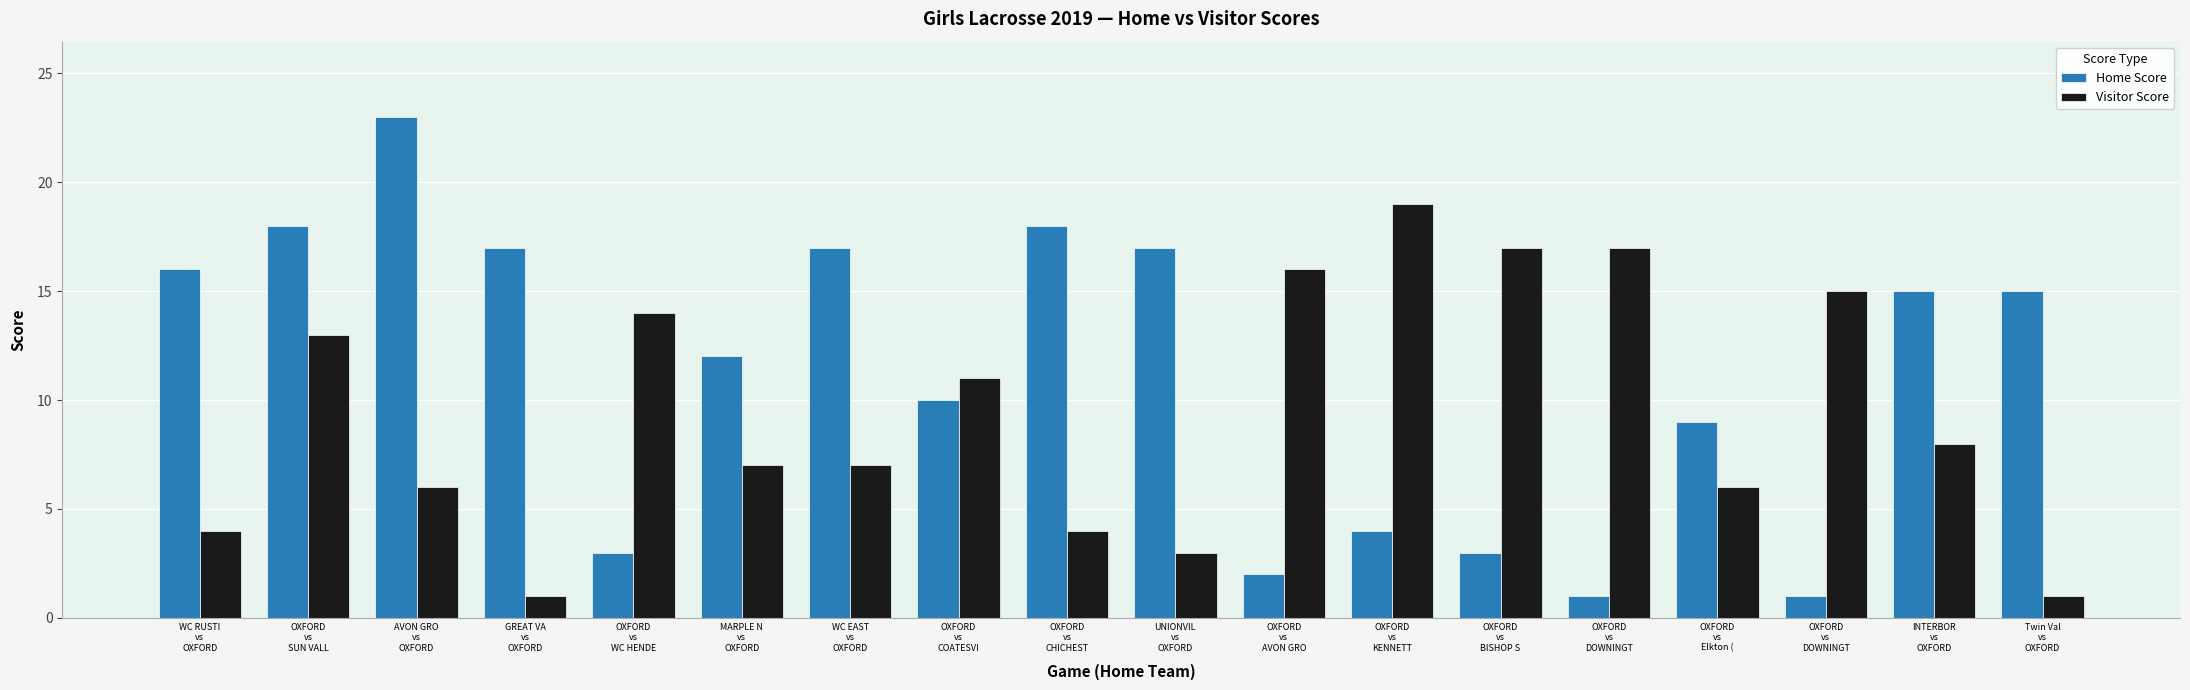

Reading left to right, list all the values displayed in this chart.

Home Score: WC RUSTI
vs
OXFORD=16	OXFORD
vs
SUN VALL=18	AVON GRO
vs
OXFORD=23	GREAT VA
vs
OXFORD=17	OXFORD
vs
WC HENDE=3	MARPLE N
vs
OXFORD=12	WC EAST
vs
OXFORD=17	OXFORD
vs
COATESVI=10	OXFORD
vs
CHICHEST=18	UNIONVIL
vs
OXFORD=17	OXFORD
vs
AVON GRO=2	OXFORD
vs
KENNETT=4	OXFORD
vs
BISHOP S=3	OXFORD
vs
DOWNINGT=1	OXFORD
vs
Elkton (=9	OXFORD
vs
DOWNINGT=1	INTERBOR
vs
OXFORD=15	Twin Val
vs
OXFORD=15
Visitor Score: WC RUSTI
vs
OXFORD=4	OXFORD
vs
SUN VALL=13	AVON GRO
vs
OXFORD=6	GREAT VA
vs
OXFORD=1	OXFORD
vs
WC HENDE=14	MARPLE N
vs
OXFORD=7	WC EAST
vs
OXFORD=7	OXFORD
vs
COATESVI=11	OXFORD
vs
CHICHEST=4	UNIONVIL
vs
OXFORD=3	OXFORD
vs
AVON GRO=16	OXFORD
vs
KENNETT=19	OXFORD
vs
BISHOP S=17	OXFORD
vs
DOWNINGT=17	OXFORD
vs
Elkton (=6	OXFORD
vs
DOWNINGT=15	INTERBOR
vs
OXFORD=8	Twin Val
vs
OXFORD=1